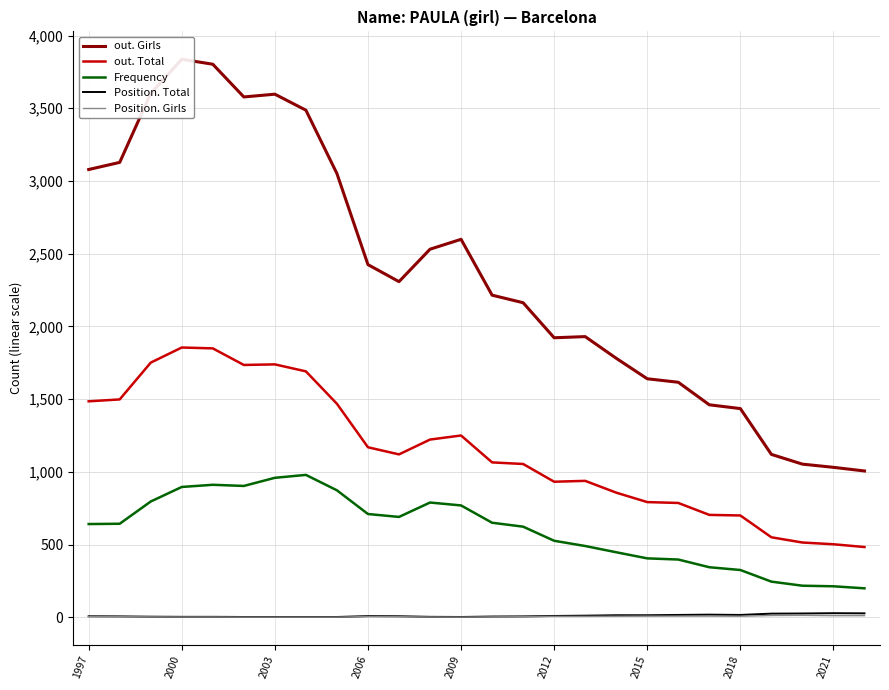

Reading left to right, what are all the values shown in this chart?

out. Girls: 3079	3128	3602	3837	3803	3578	3597	3487	3051	2425	2308	2531	2599	2215	2163	1922	1930	1781	1640	1616	1461	1435	1120	1053	1031	1006
out. Total: 1485	1498	1751	1855	1849	1735	1739	1691	1468	1169	1120	1222	1250	1065	1054	932	938	857	792	786	704	700	550	514	502	483
Frequency: 641	643	796	896	911	903	959	979	873	710	690	789	769	650	623	526	490	447	405	397	344	325	245	217	213	199
Position. Total: 7	6	4	3	3	2	2	2	2	8	7	3	2	5	6	9	11	14	14	16	18	16	25	26	28	27
Position. Girls: 5	4	3	2	2	1	1	1	1	5	4	2	1	3	4	6	6	7	8	8	8	7	12	13	11	11